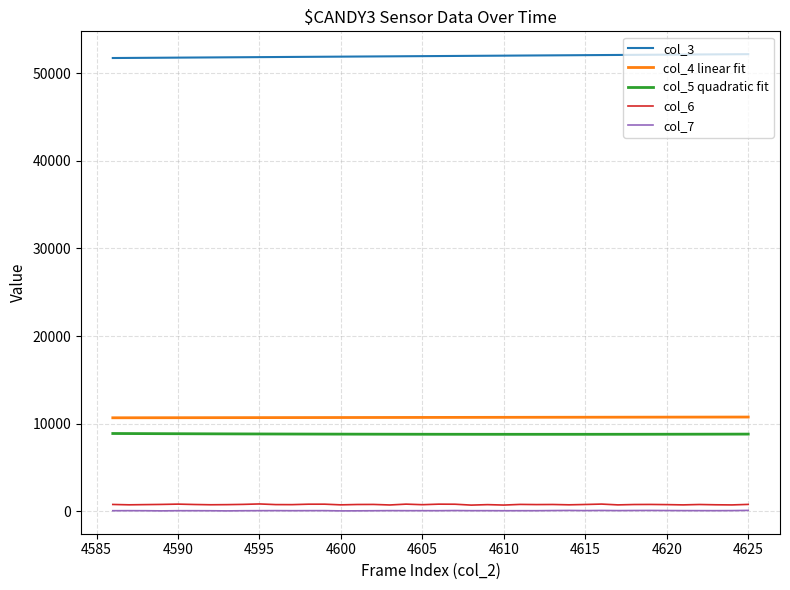

What is the greatest value displayed?

52167.0